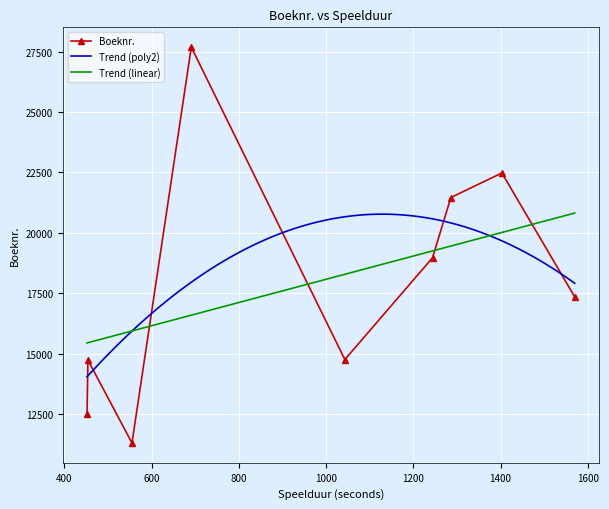

What is the lowest value of the Trend (linear) series?

15446.9